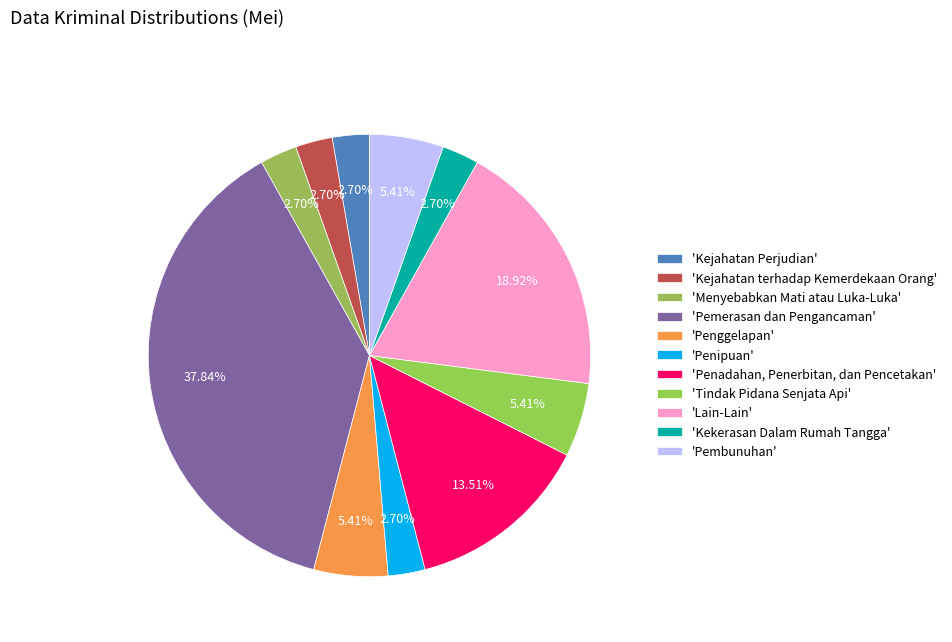

How many segments does this pie chart have?

11